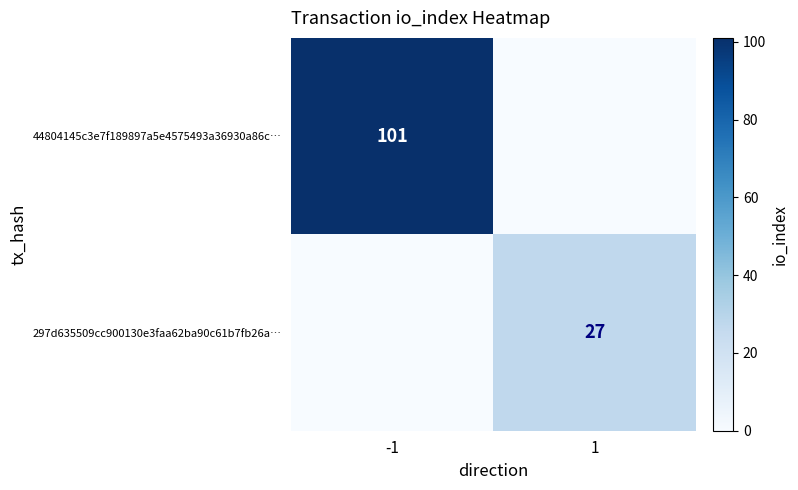

The 297d635509cc900130e3faa62ba90c61b7fb26a… series shows 44 at 1. True or false?

False